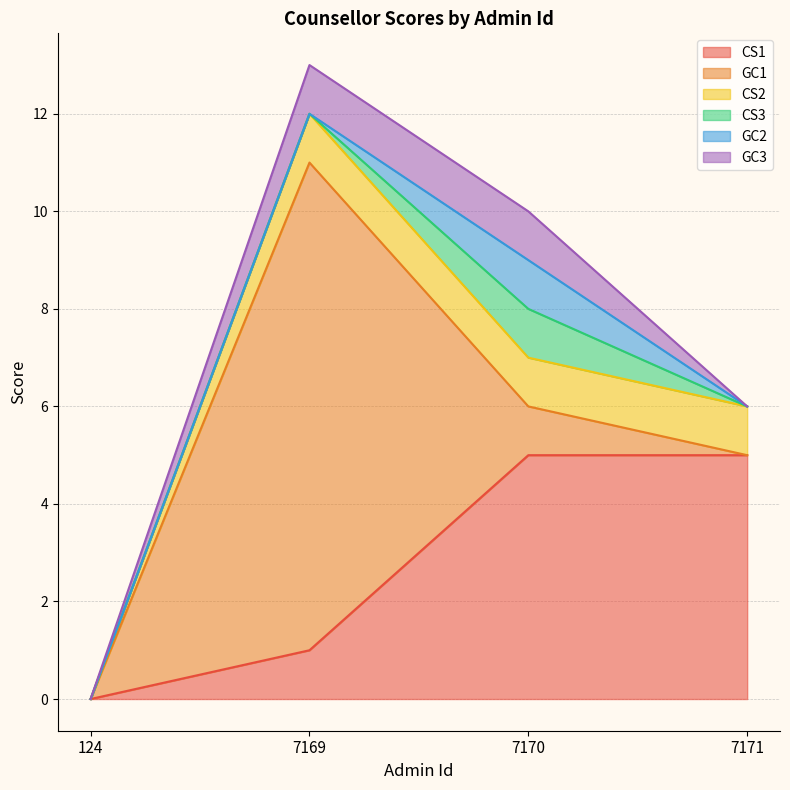

How many interior local peaks does the GC1 series have?

1